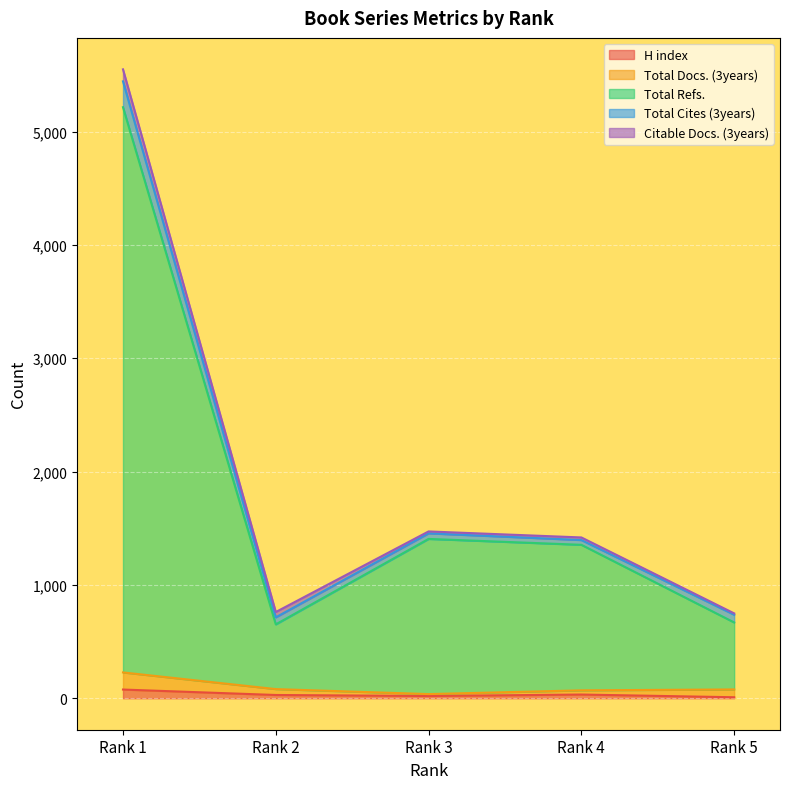

What is the approximate value of H index at Rank 2, to the nearest 10?

30